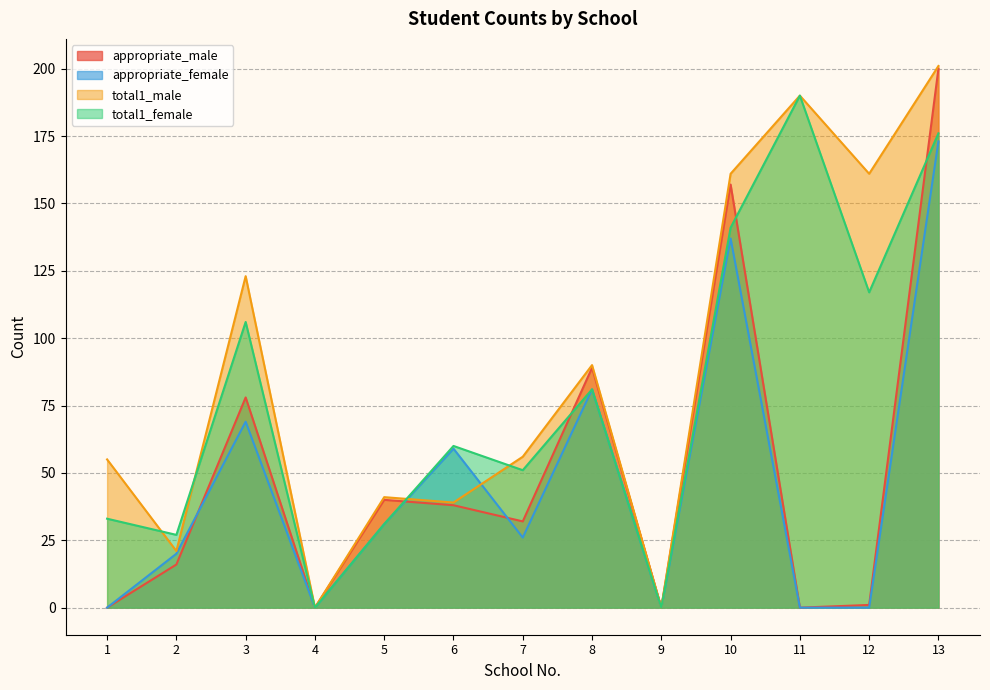

How many interior local peaks does the total1_male series have?

4